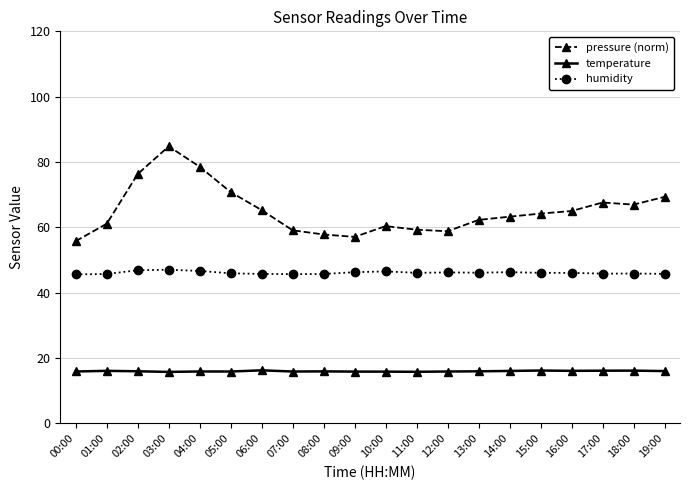

What position from the right is 08:00?

12